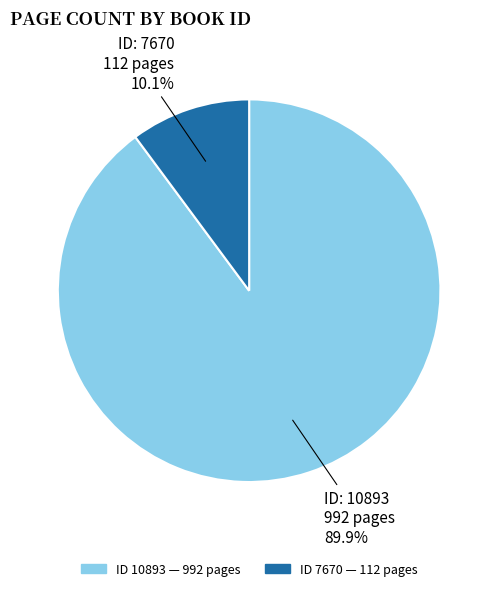

Does any single category account for the majority?

Yes